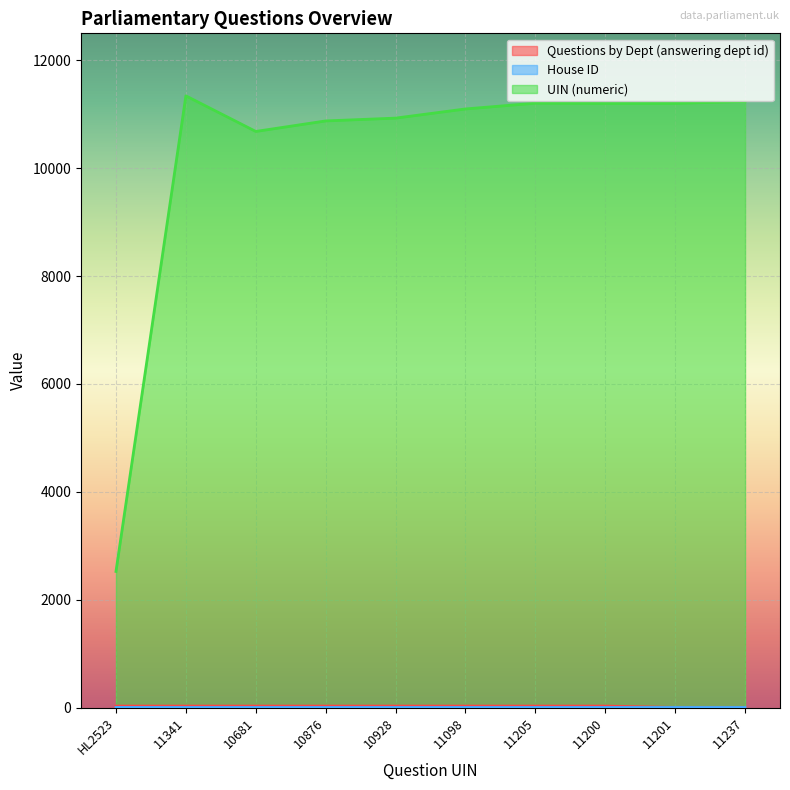

What is the label of the 10th point from the left?

11237